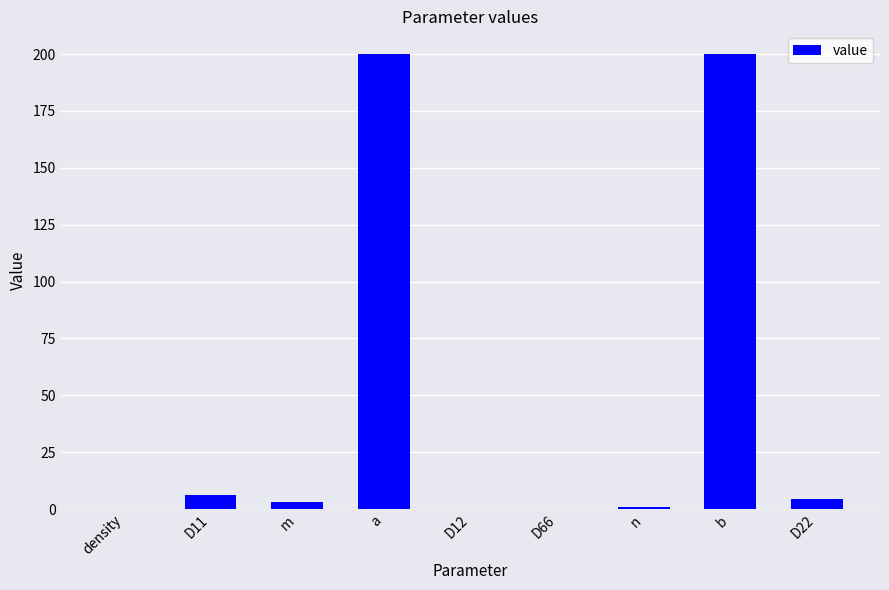

Which has a higher value, D11 or D12?

D11